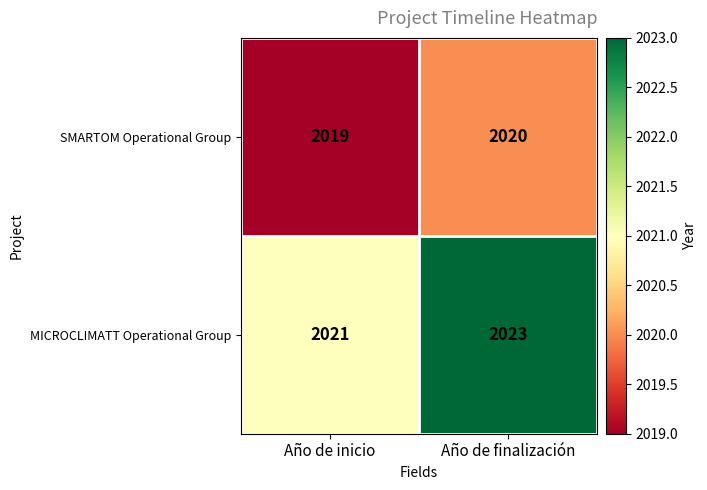

What is the total value across all series at Año de inicio?

4040